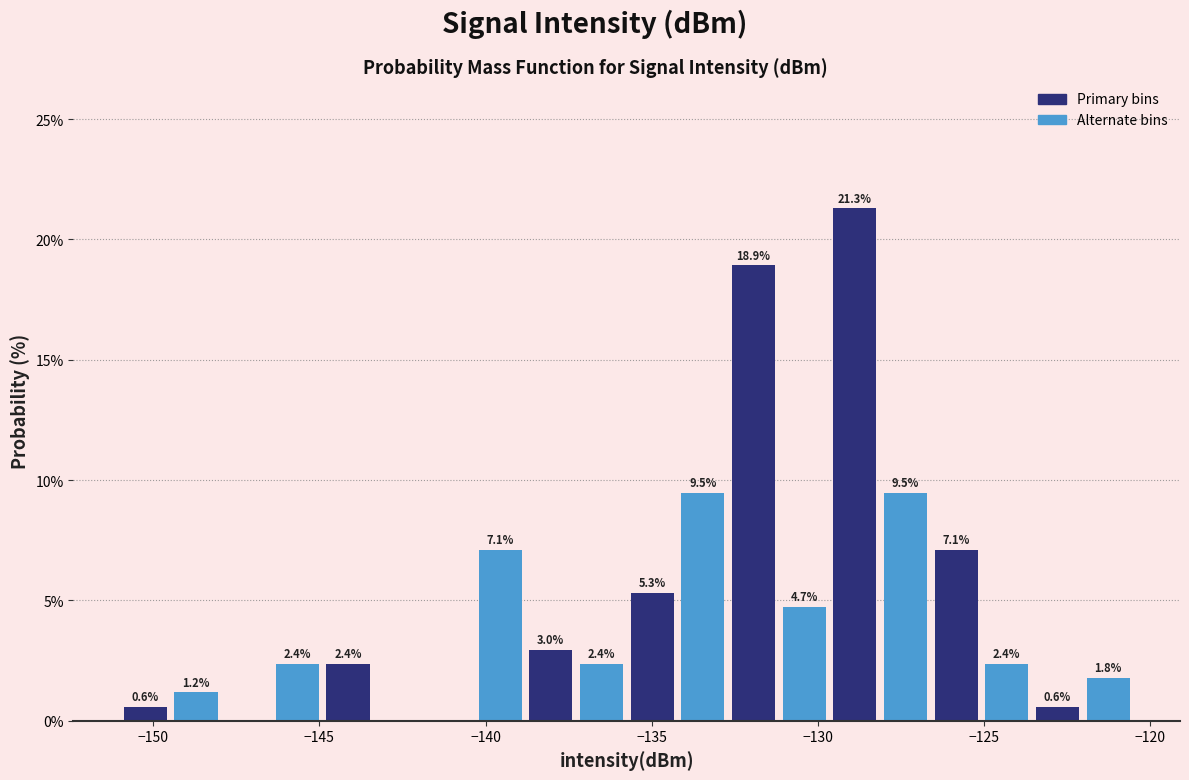

Read against the x-axis, roughly where is the centre of the tallest bar?

-129.0